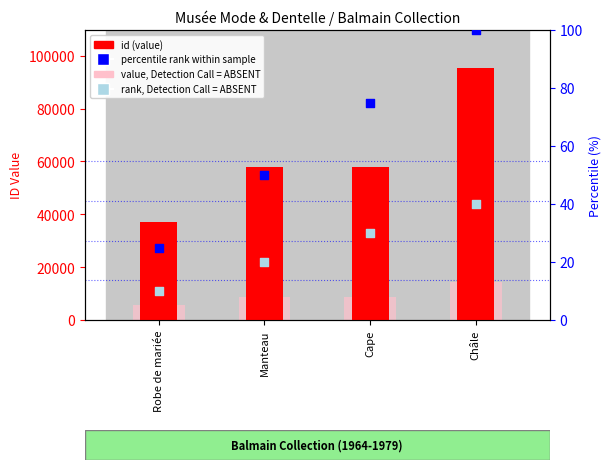

Which series has the largest total across all categories?

id (value)